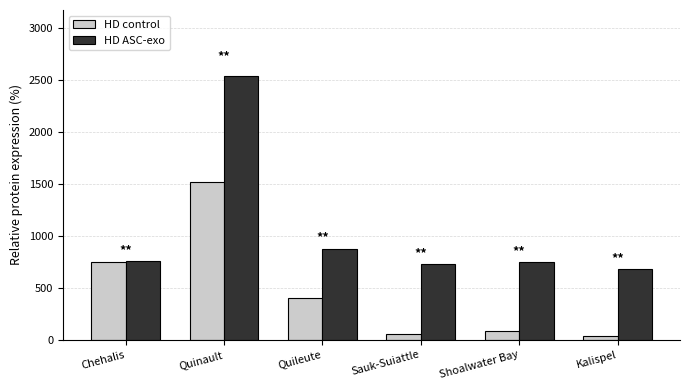

Which category has the highest value in the HD ASC-exo series?

Quinault